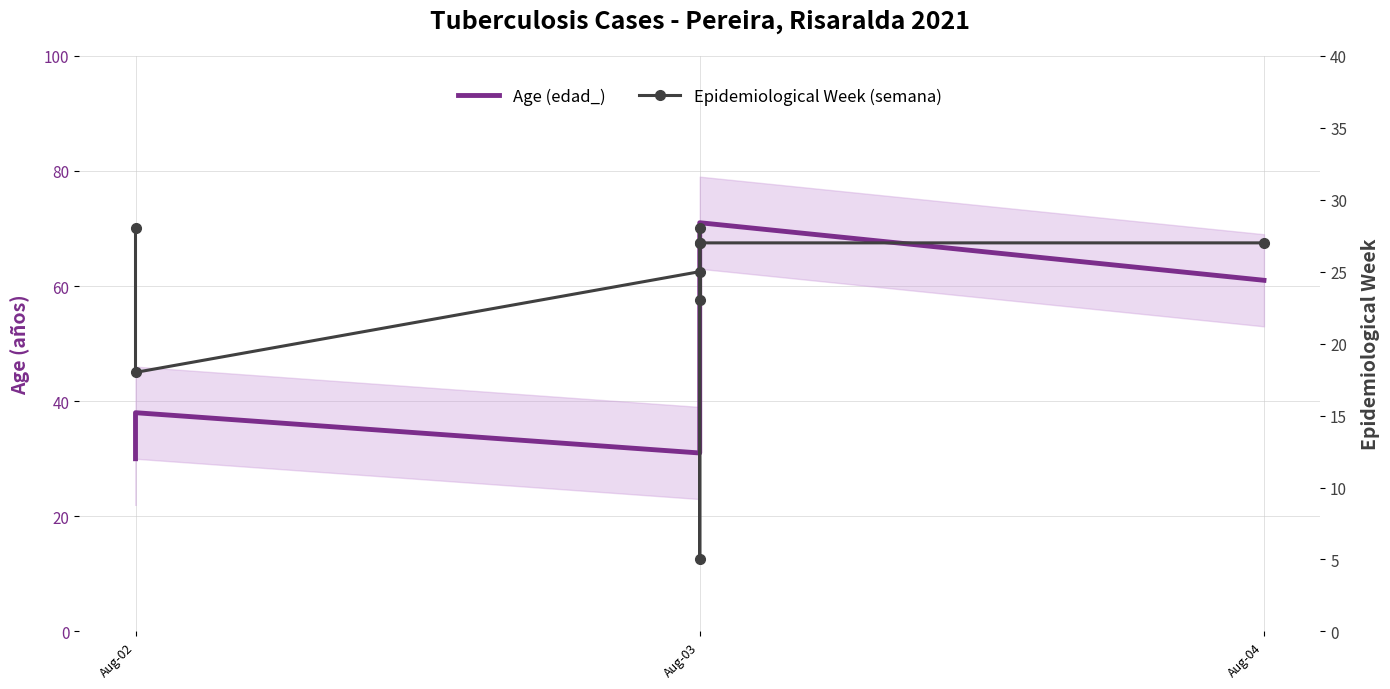

In Age (edad_), how many points are lower than both neighbors (excluding endpoints)?

1